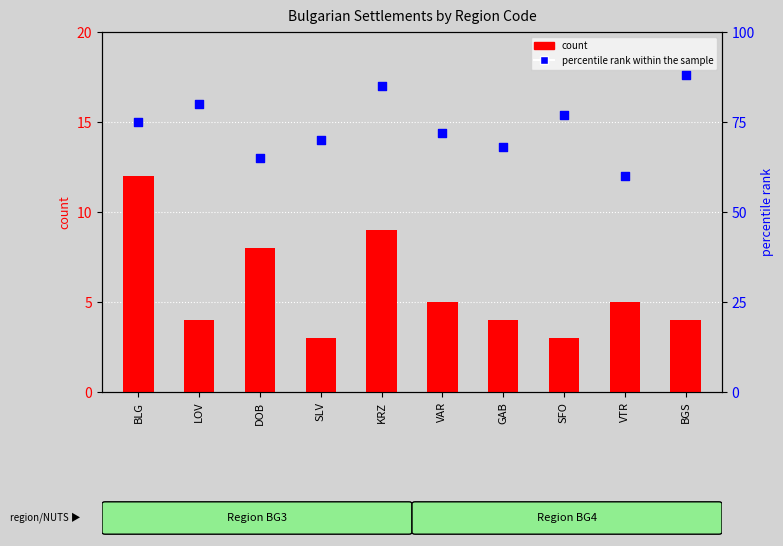

What is the total value across all series at BGS?

92